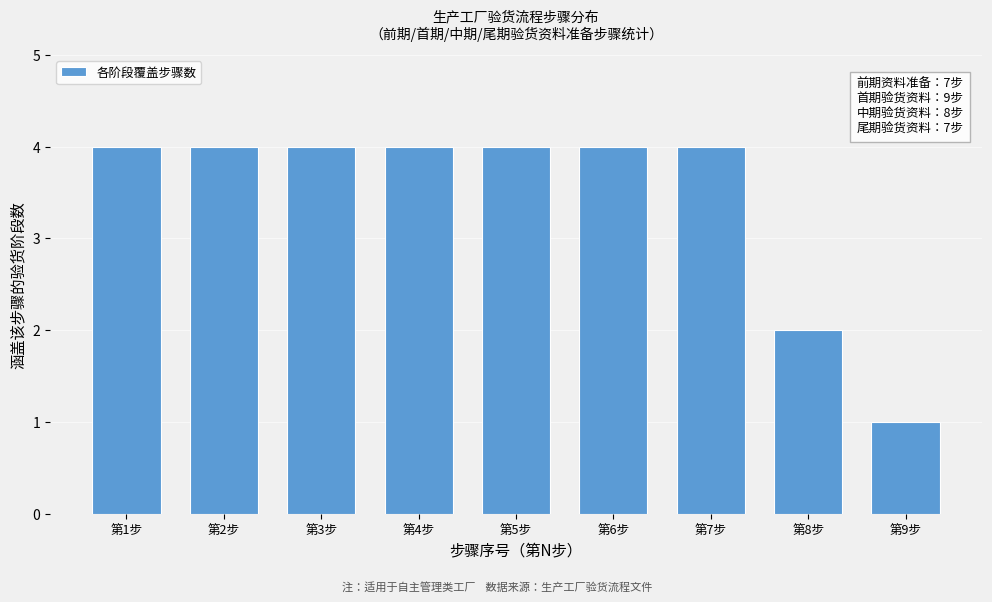

Reading left to right, what are all the values shown in this chart?

4	4	4	4	4	4	4	2	1